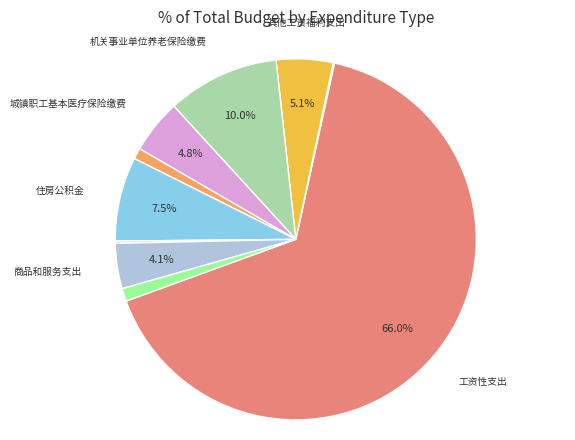

Rank the categories by value from highest to lowest.

工资性支出, 机关事业单位养老保险缴费, 住房公积金, 其他工资福利支出, 城镇职工基本医疗保险缴费, 商品和服务支出, 其他商品和服务支出, 公务员医疗补助, 对个人和家庭的补助, 其他社会保险缴费